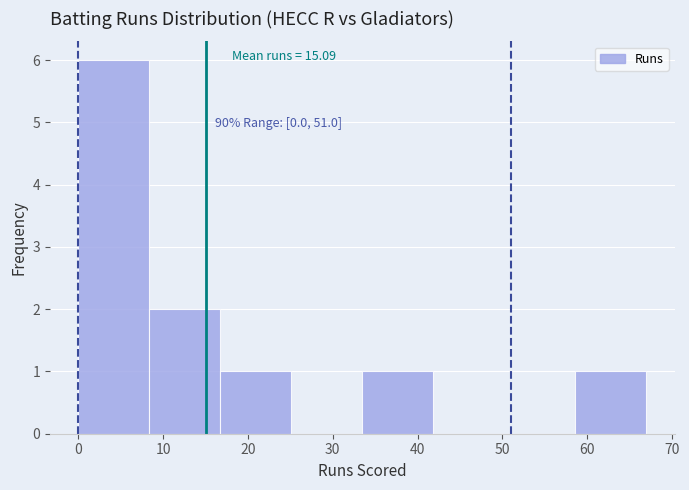

Over which range of the x-axis is the bar tallest?

0 to 8